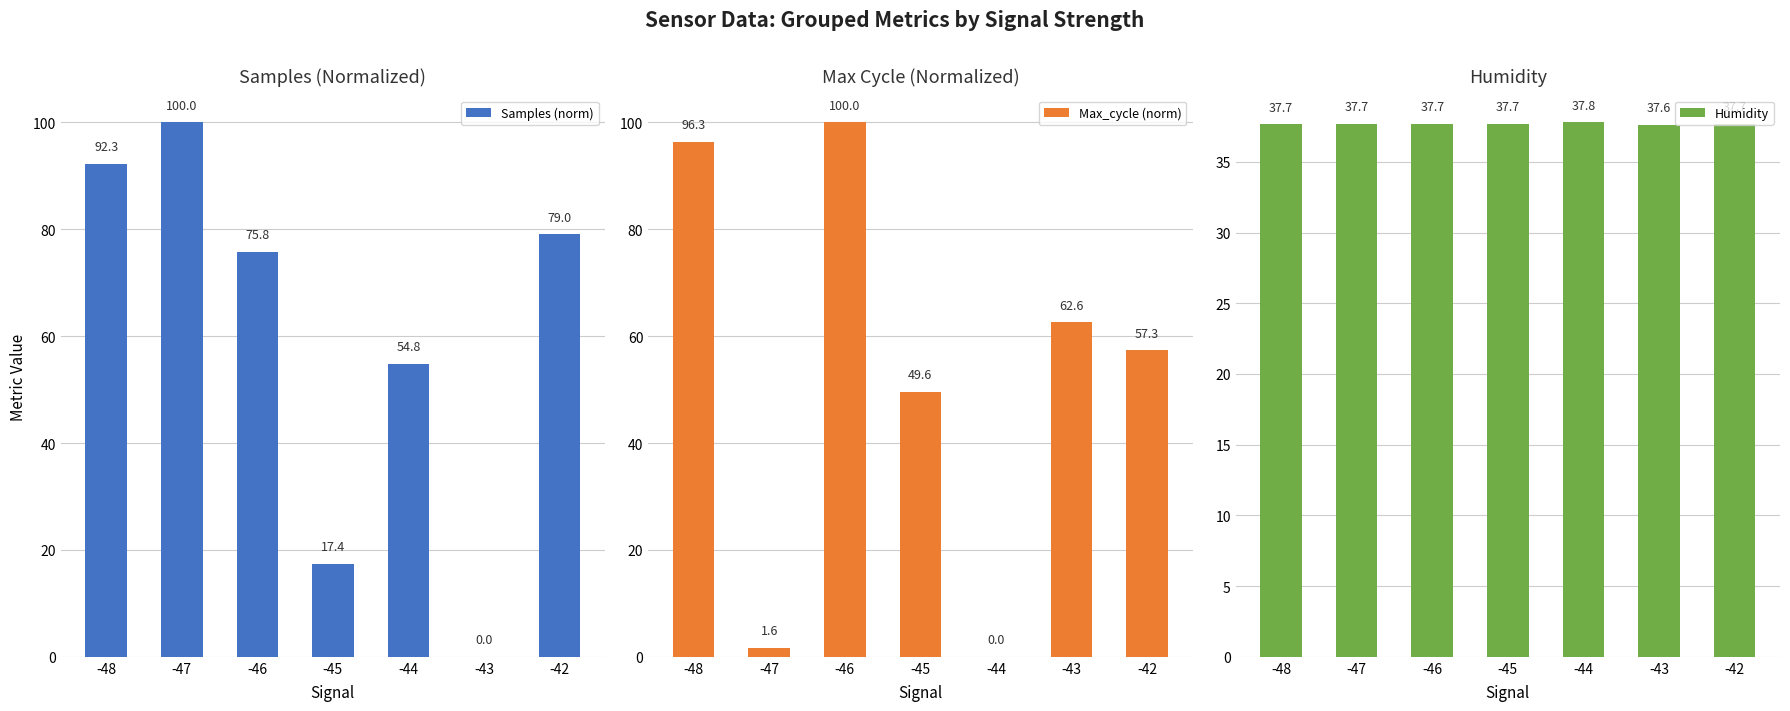

Which category has the lowest value across all series?

-43